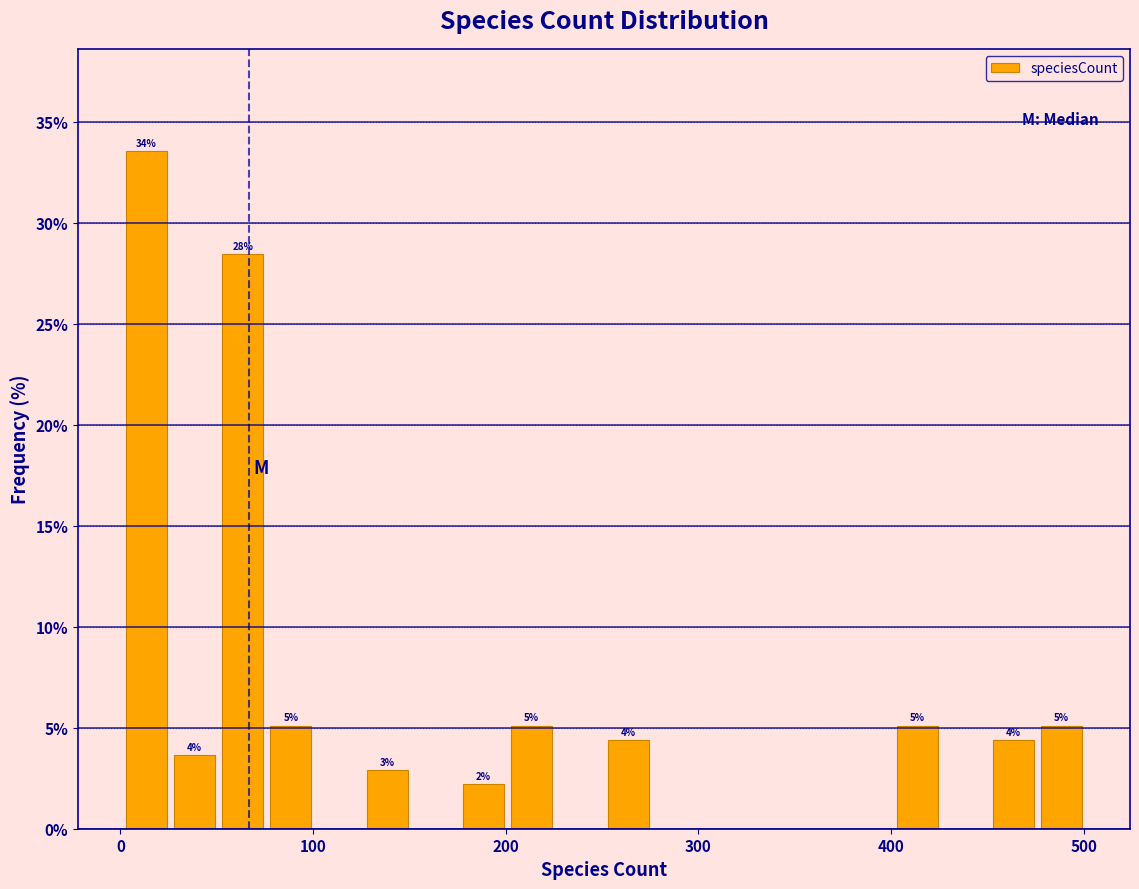

Around what value on the x-axis is the tallest bar? Give the approximate position of its centre, as read against the axis.

10